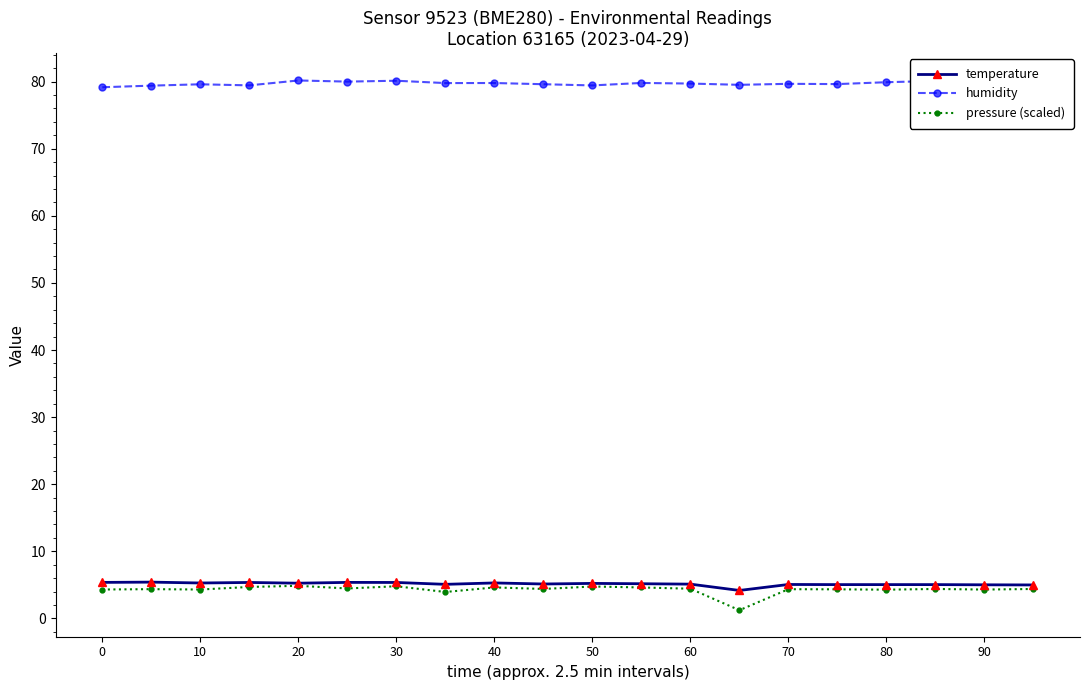

The value of pressure (scaled) at 0 is 4.3. True or false?

True